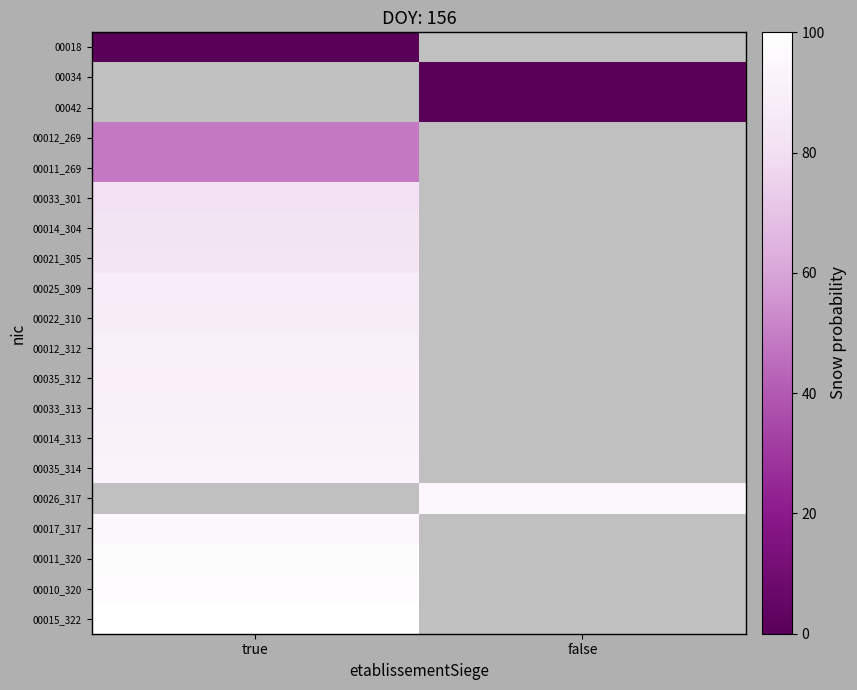

What is the difference between the highest and lowest values at true?

100.0